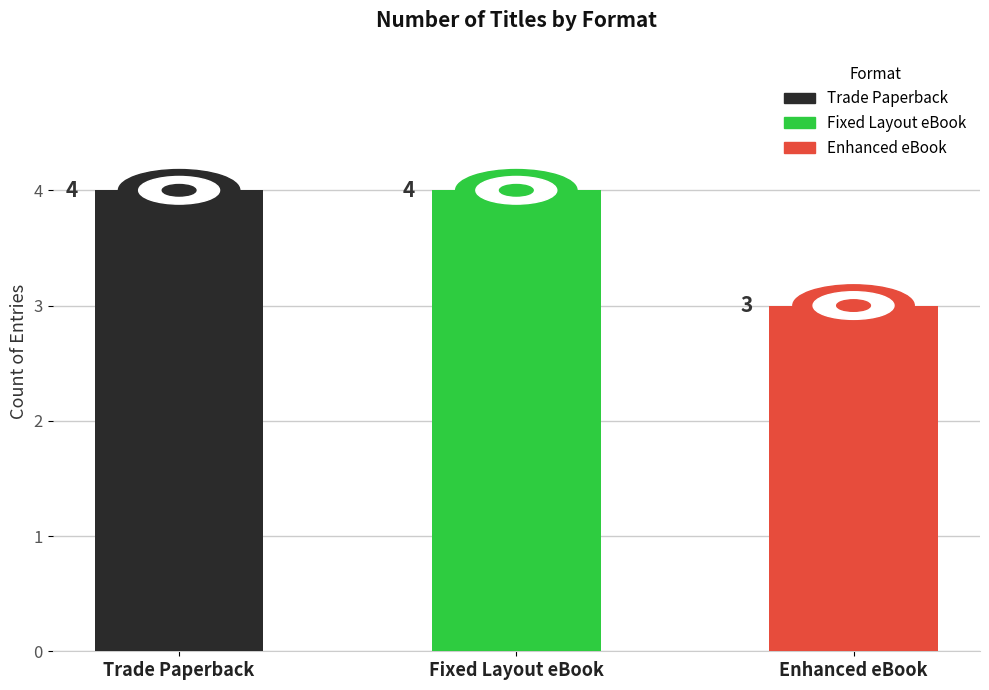

What is the label of the 2nd bar from the left?

Fixed Layout eBook